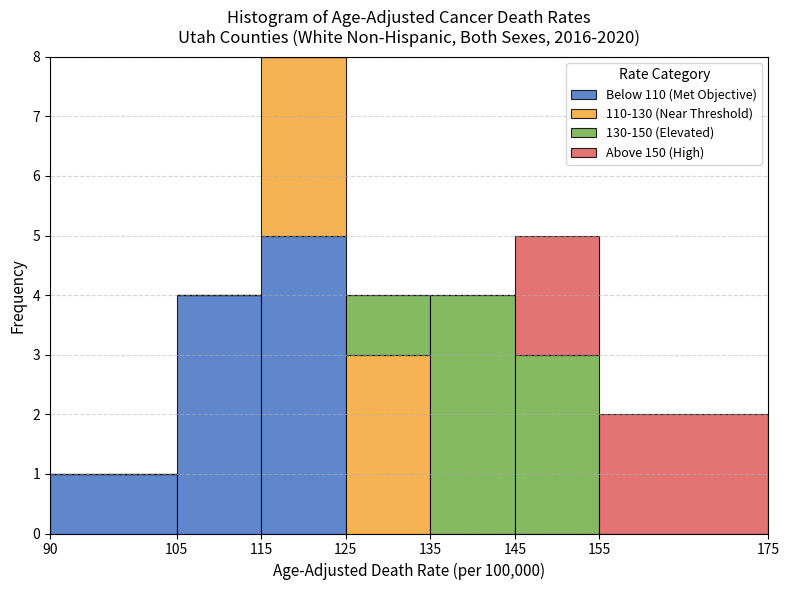

Reading left to right, transcribe this chart: for each stacked bar, give the range it covers on the x-axis and its total height. The values are not printed on the chart, so give them approximately, as read against the axis.

90 to 105: 1
105 to 115: 4
115 to 125: 8
125 to 135: 4
135 to 145: 4
145 to 155: 5
155 to 175: 2